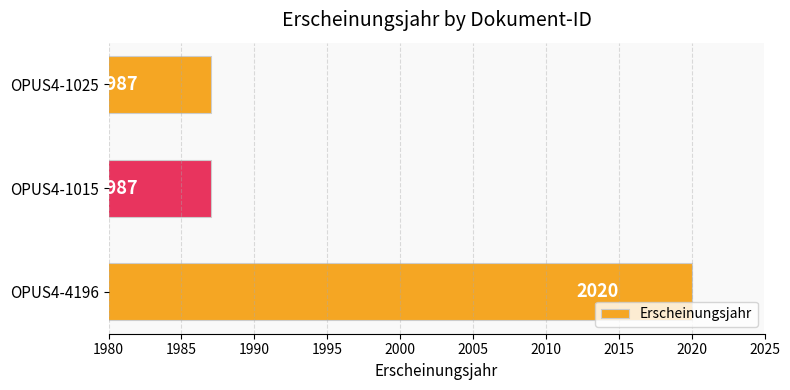

What is the difference between the maximum and minimum values?

33